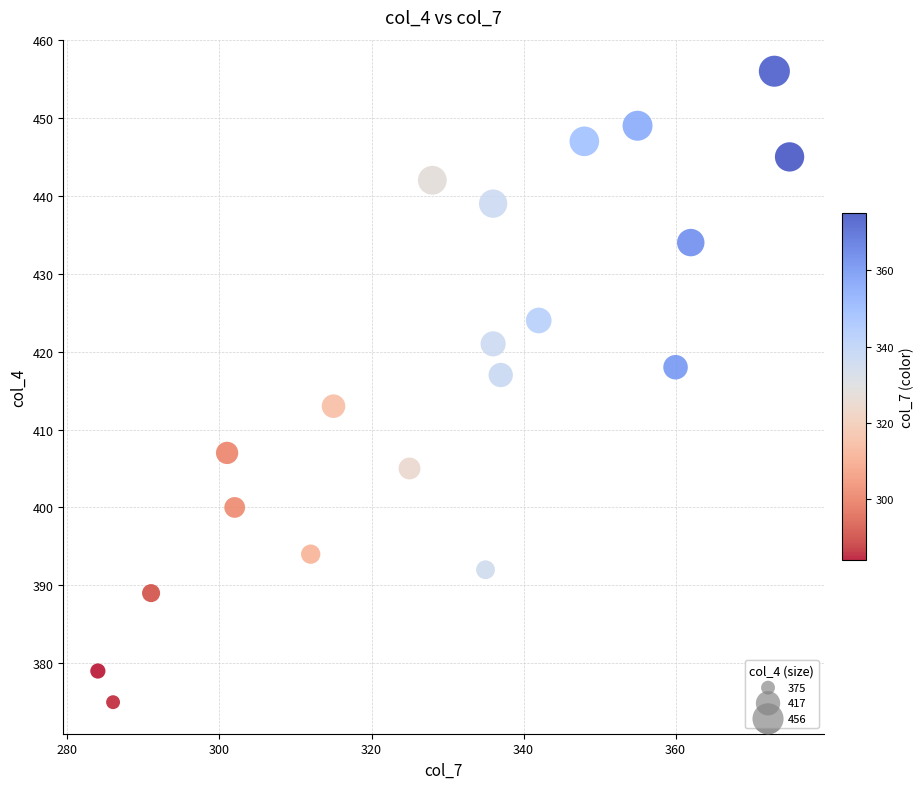

What is the range of Y values (max minus min)?

81